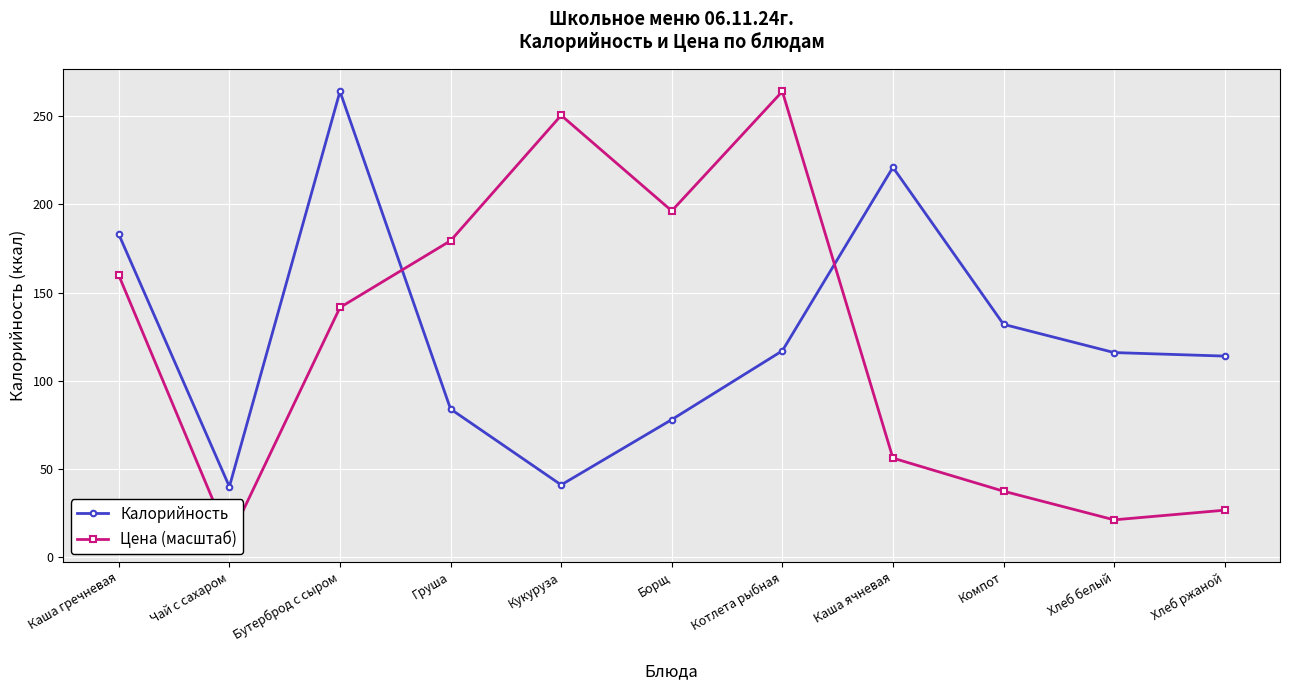

Which series has the largest total across all categories?

Калорийность